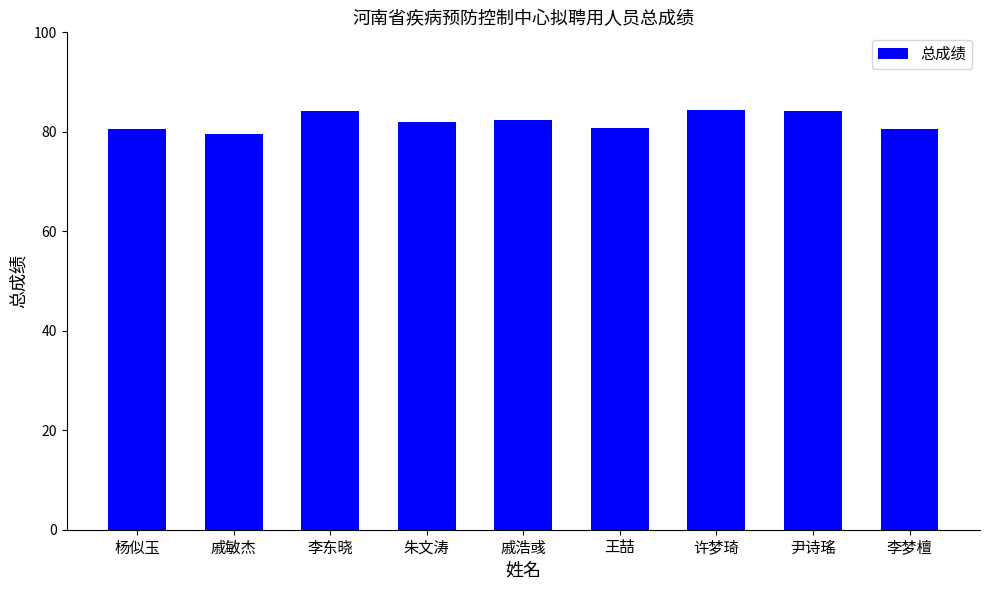

What is the difference between the maximum and second lowest values?

3.8